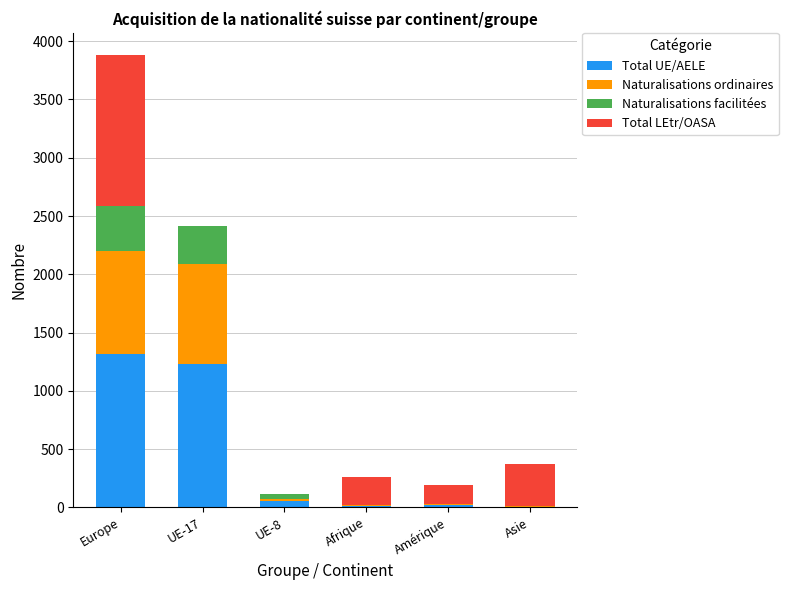

At which category is the sum across all series the highest?

Europe